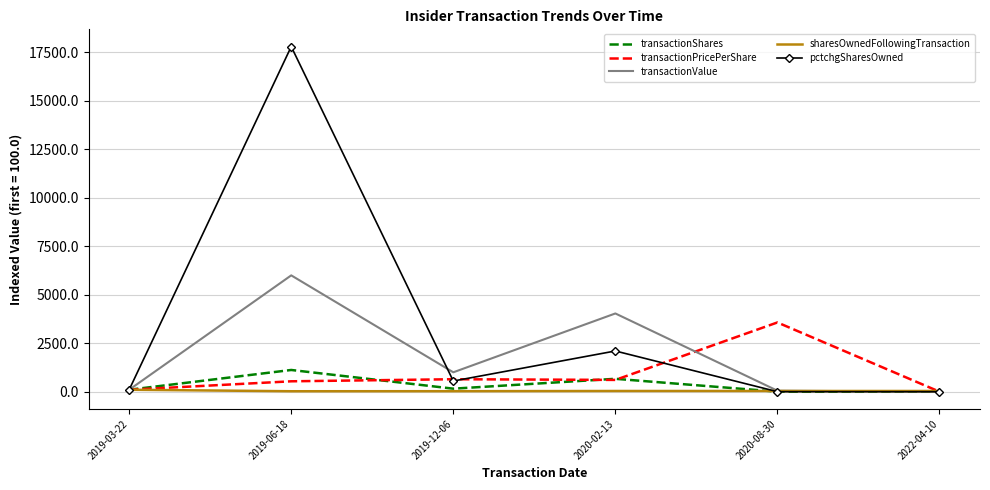

Which series changed the most between 2019-03-22 and 2020-08-30?

transactionPricePerShare